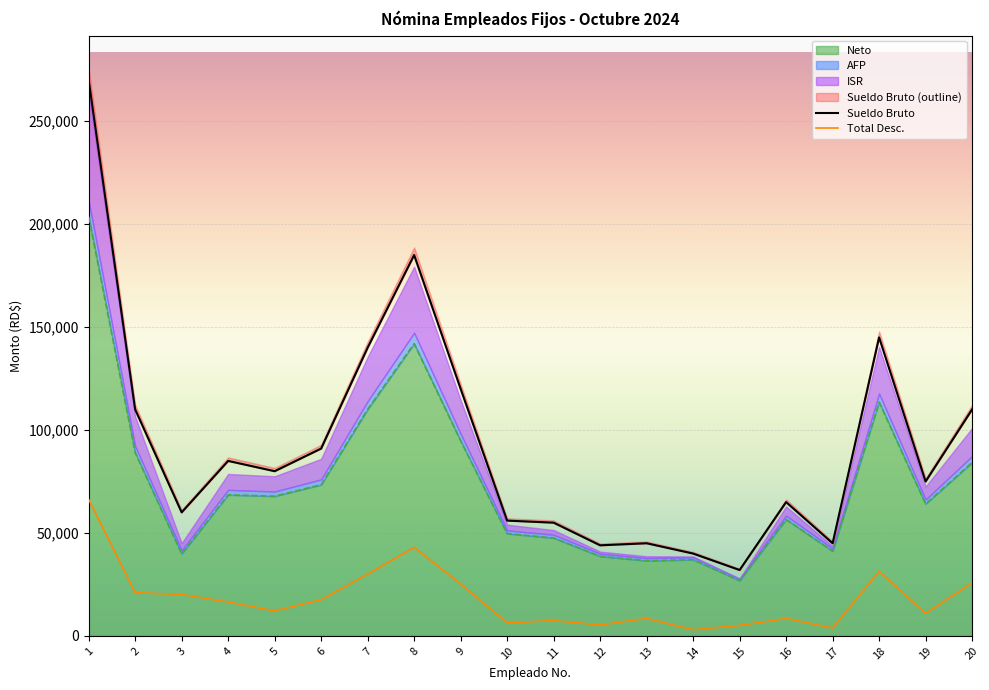

At which label is Neto closest to 115275?

18